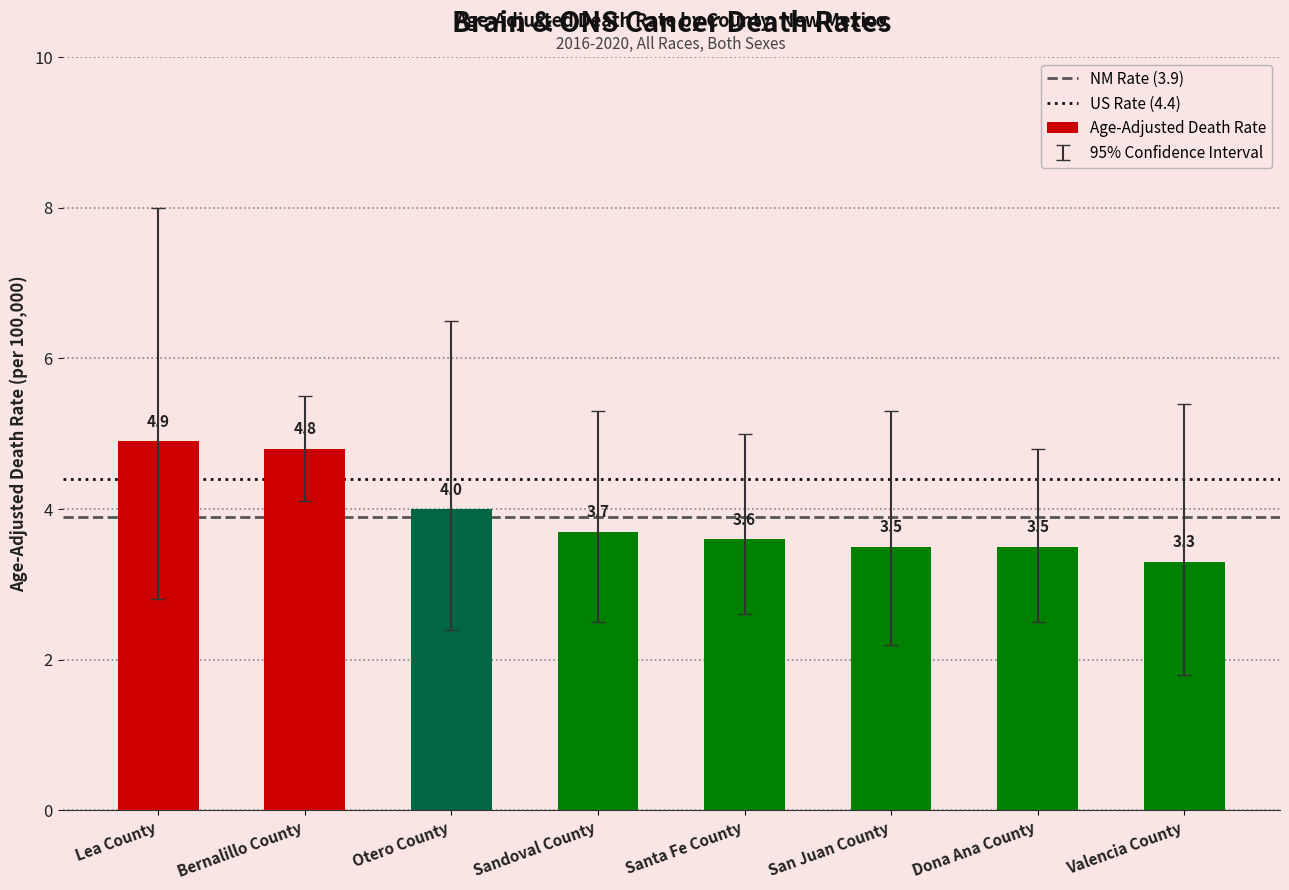

What is the average value?

3.9